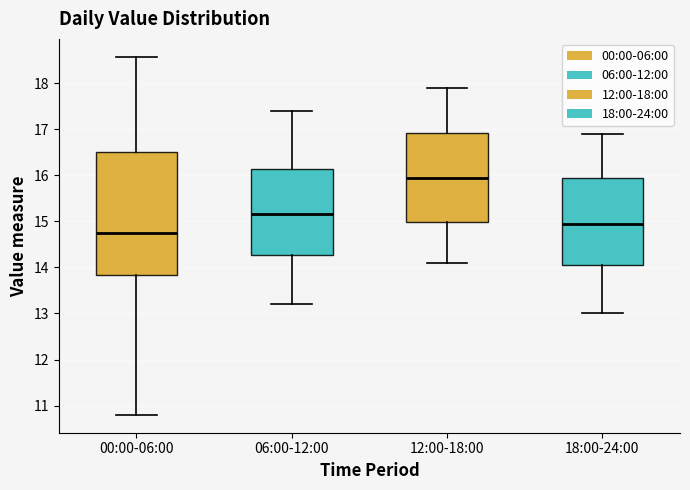

Reading left to right, transcribe this box plot: for each box, give where its median line is, the range the box spans, and where its two whiskers end, as read against the y-axis. The values are not printed on the chart, so give them approximately, as read against the axis.

00:00-06:00: median 14.8, box 13.8 to 16.5, whiskers 10.8 to 18.6
06:00-12:00: median 15.2, box 14.3 to 16.1, whiskers 13.2 to 17.4
12:00-18:00: median 16.0, box 15.0 to 16.9, whiskers 14.1 to 17.9
18:00-24:00: median 15.0, box 14.1 to 16.0, whiskers 13.0 to 16.9